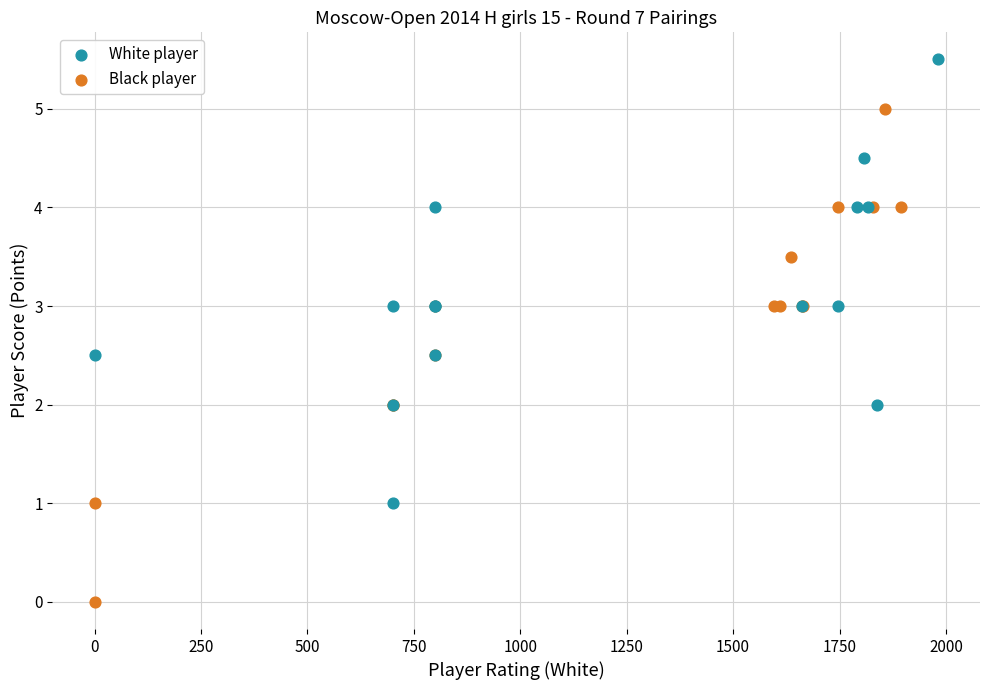

Which series reaches the minimum Y coordinate?

Black player